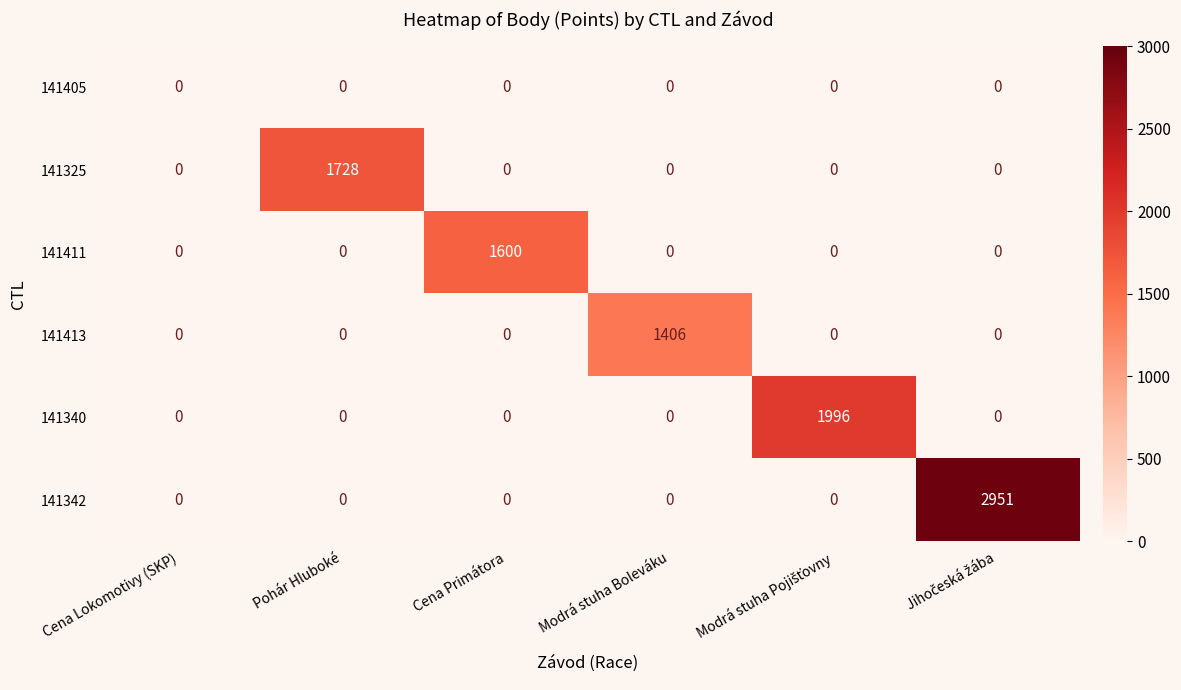

What is the total value across all series at Modrá stuha Boleváku?

1406